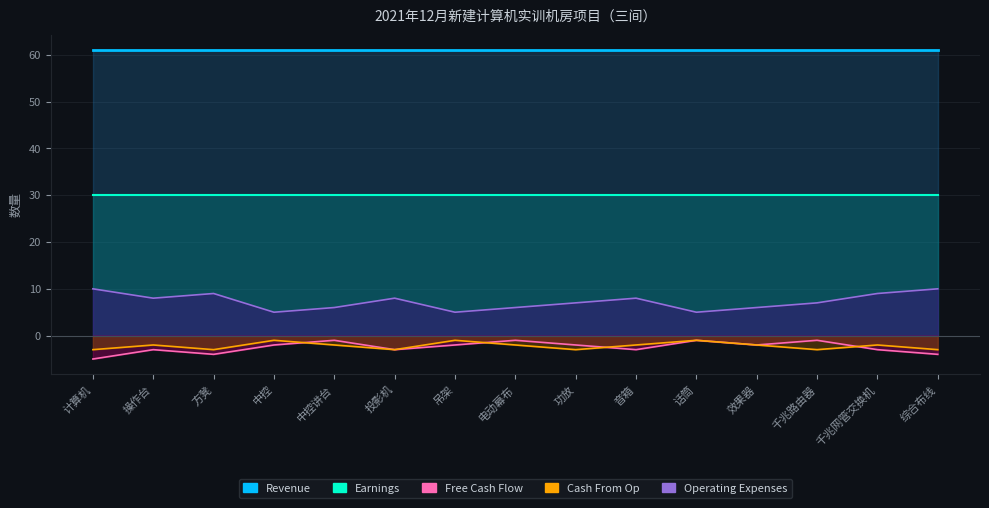

What is the difference between the maximum and second lowest values in the Revenue series?

60